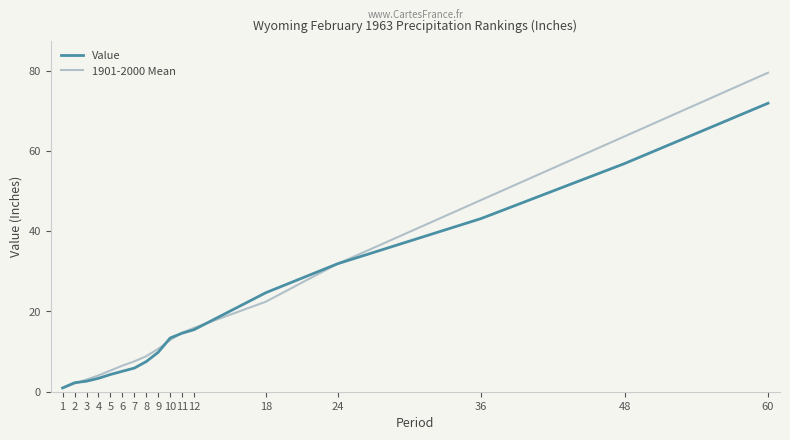

Where does the 1901-2000 Mean series first go above 10?

9